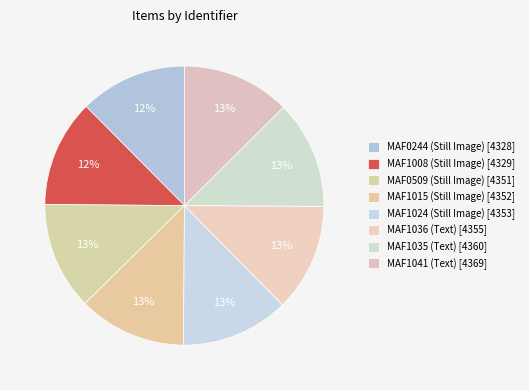

How many slices are in this pie chart?

8